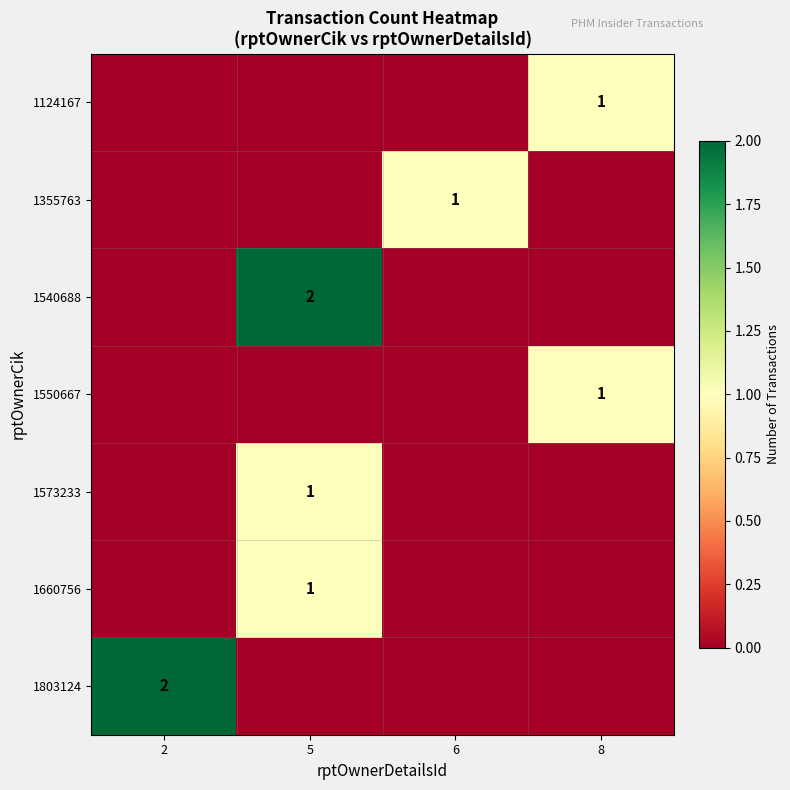

Is it true that 1573233 equals 1 at 5?

True